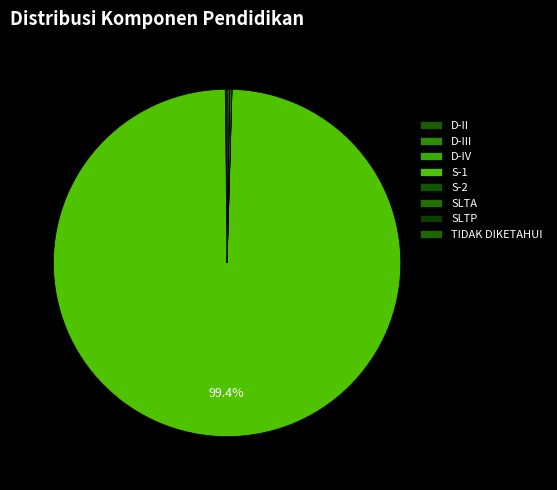

Which slice represents more than half of the pie?

S-1